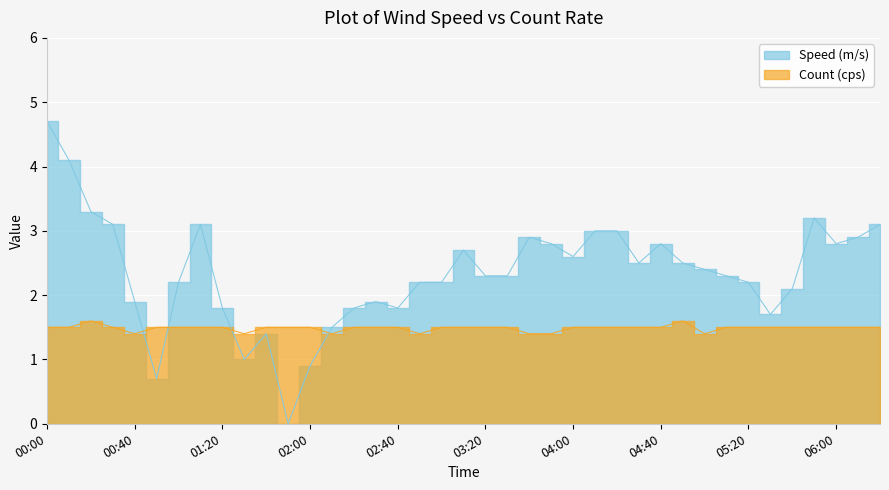

What is the label of the 34th point from the right?

00:50